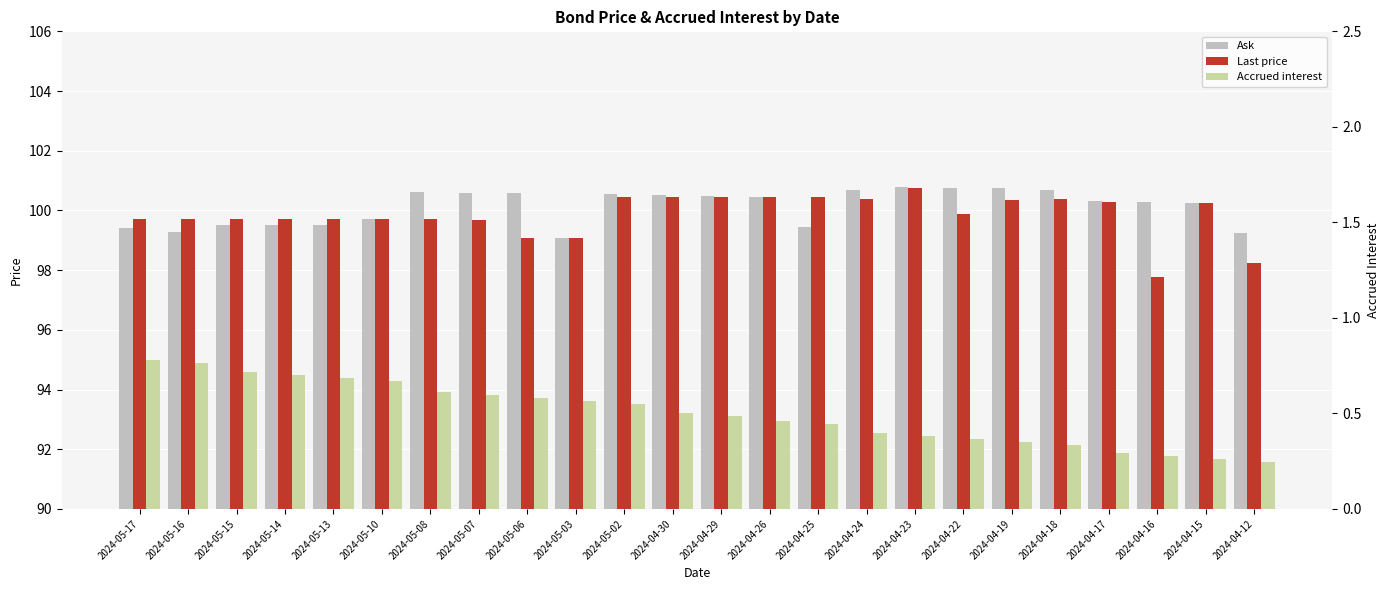

What is the average value of the Accrued interest series?

0.5